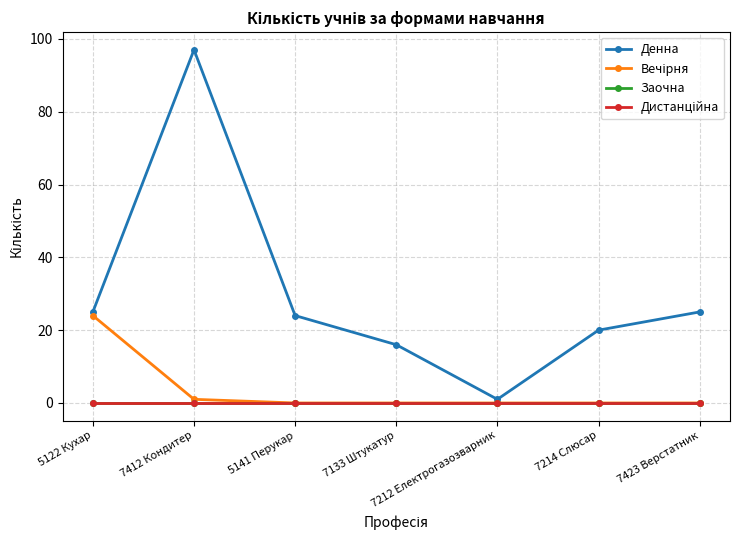

At which label is Заочна closest to 0?

5122 Кухар